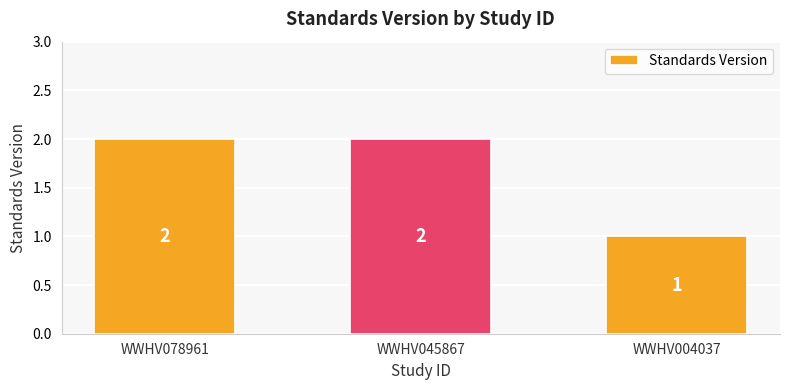

Reading left to right, transcribe all the data shown in this chart.

WWHV078961=2	WWHV045867=2	WWHV004037=1